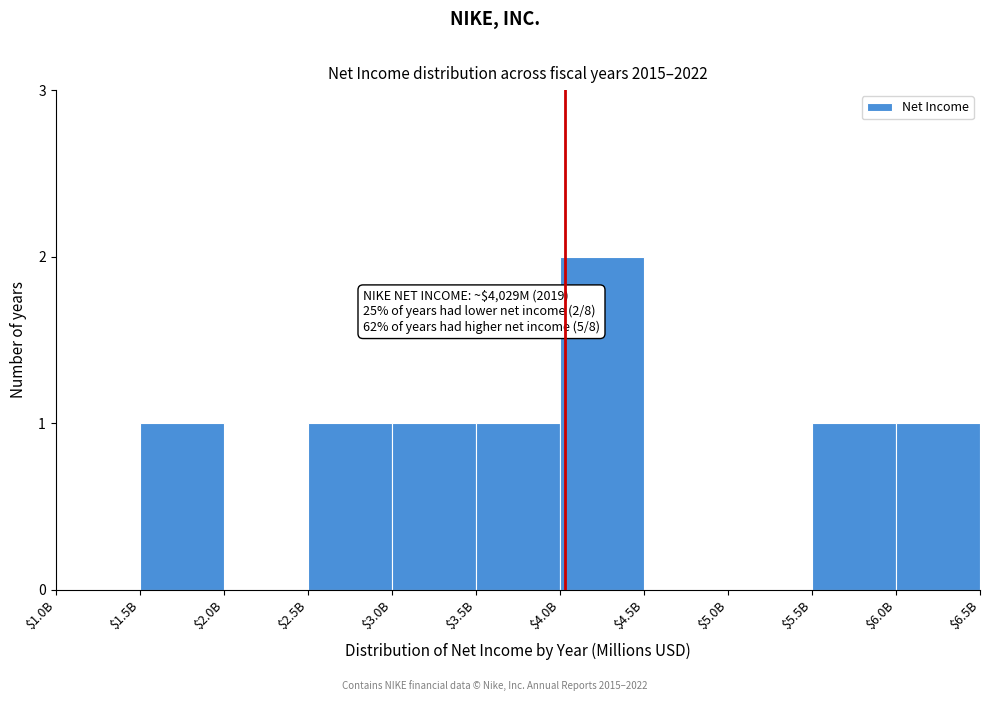

Which label corresponds to the largest value in the chart?

$4.0B